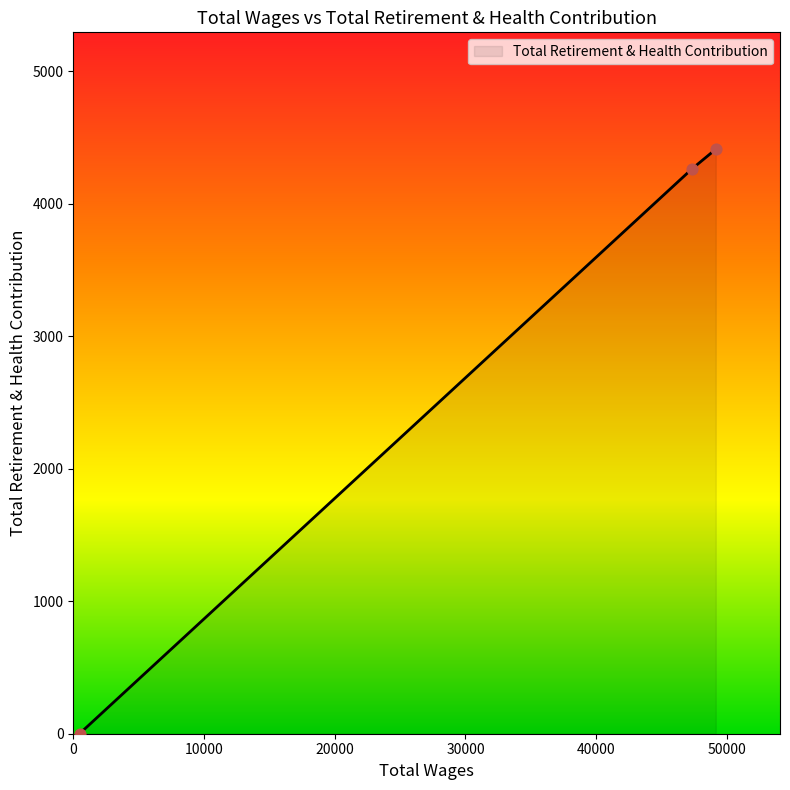

What is the average value?

2891